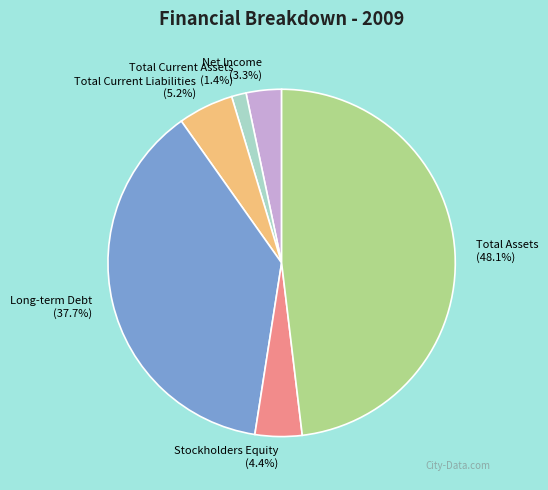

What percentage do Total Current Assets and Total Assets together represent?

49.5%